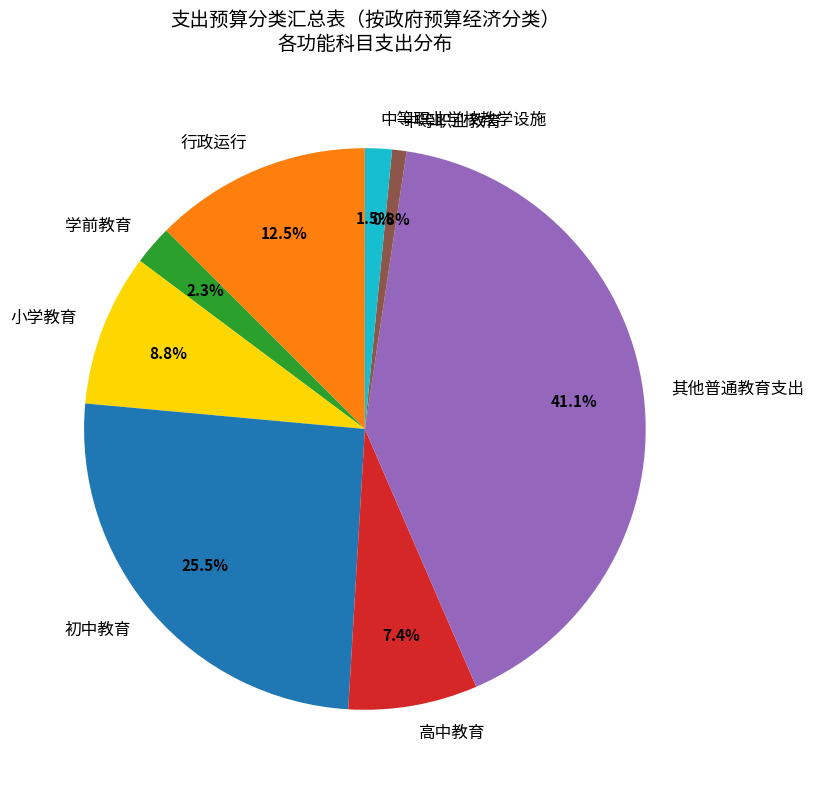

Rank the categories by value from lowest to highest.

中等职业教育, 中等职业学校教学设施, 学前教育, 高中教育, 小学教育, 行政运行, 初中教育, 其他普通教育支出